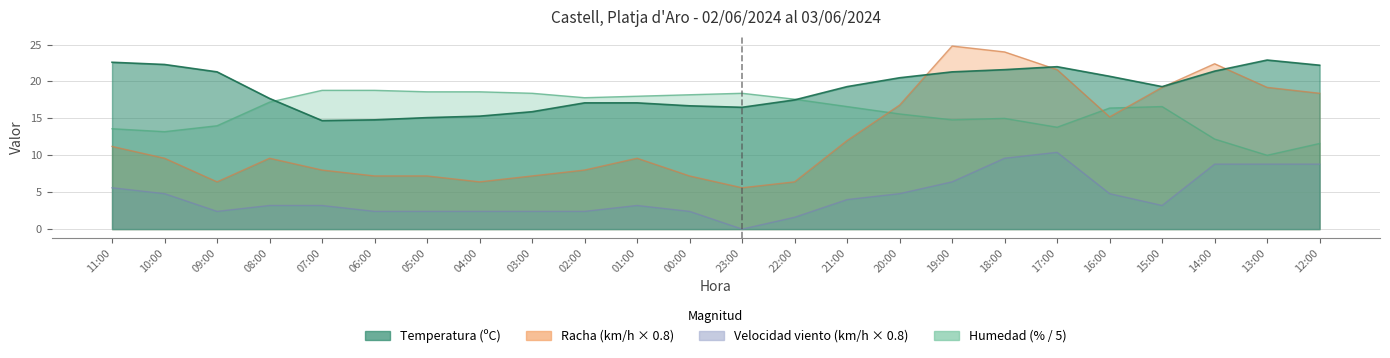

At which category is the sum across all series the highest?

18:00